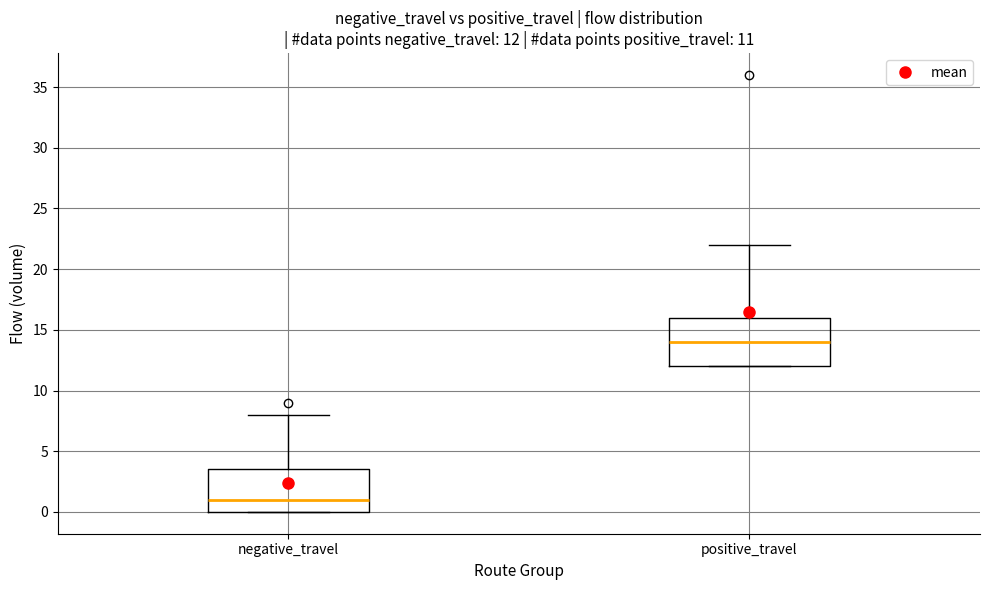

Which box's median line is the highest?

positive_travel